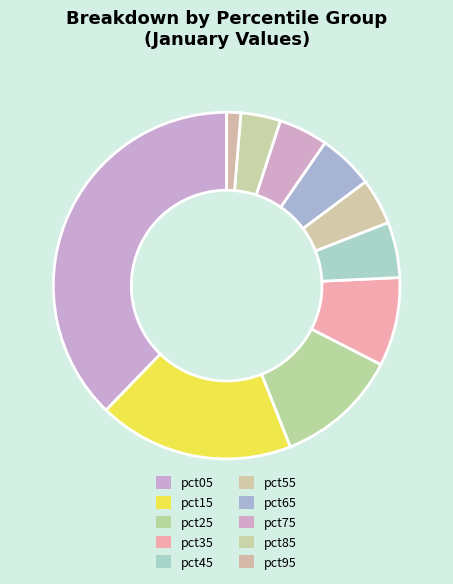

What is the largest slice in the pie chart?

pct05